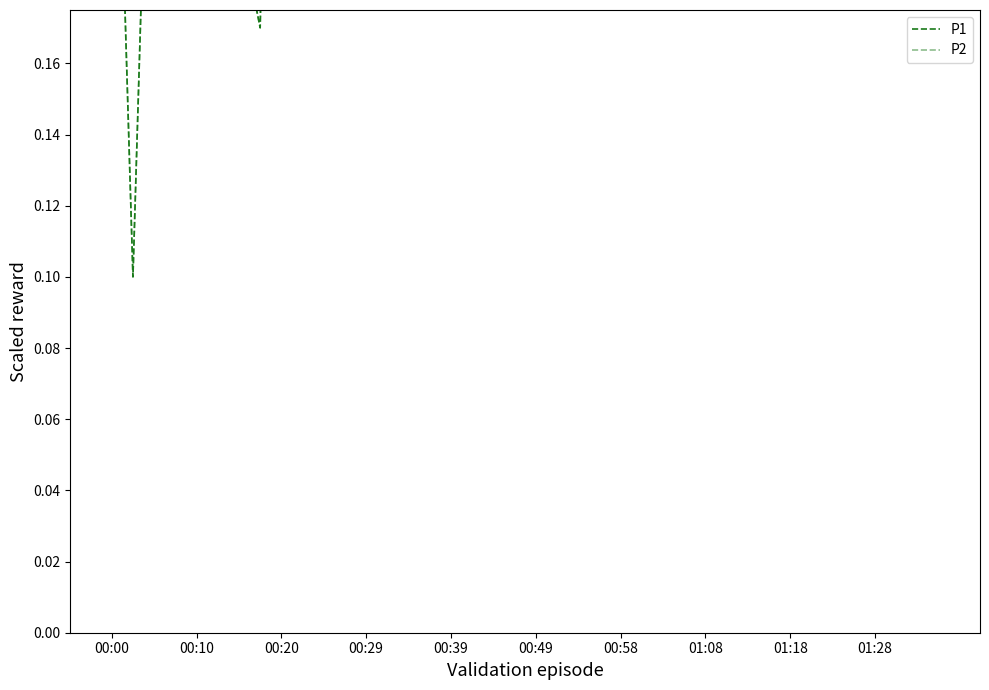

True or false: P1 has more than 0 points higher than both neighbors.

True